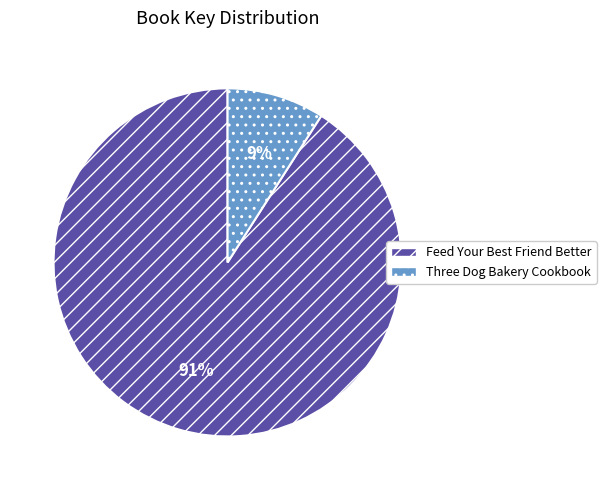

To the nearest percent, what is the difference between the largest and smallest slice percentages?

82%